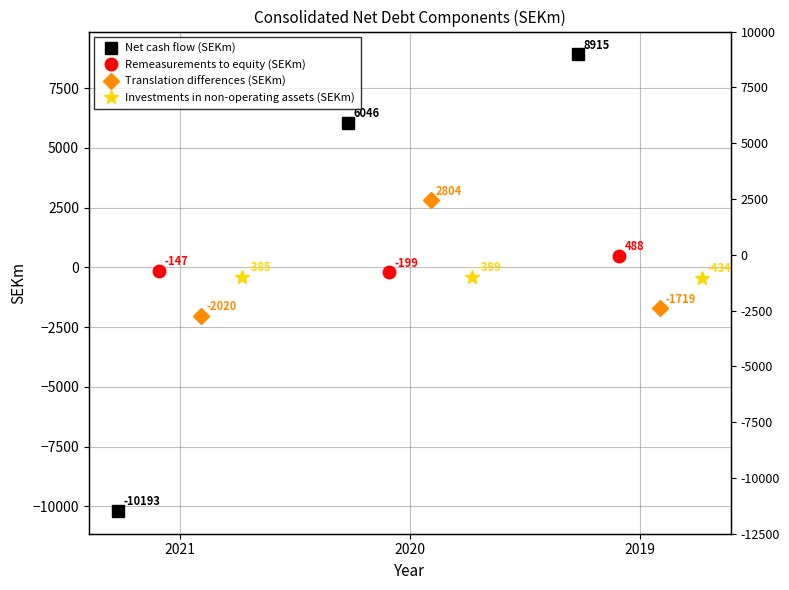

What is the average value of the Net cash flow (SEKm) series?

1589